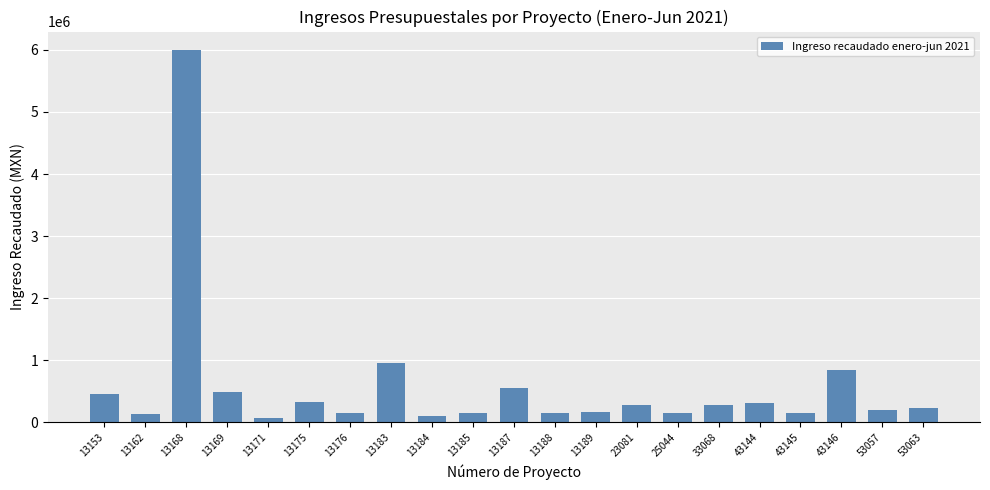

Which has a higher value, 13183 or 43144?

13183